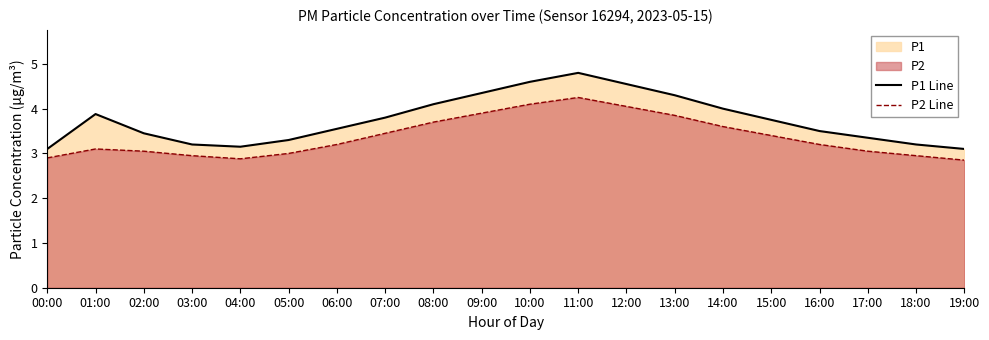

True or false: P1 Line and P2 Line cross at least once.

False